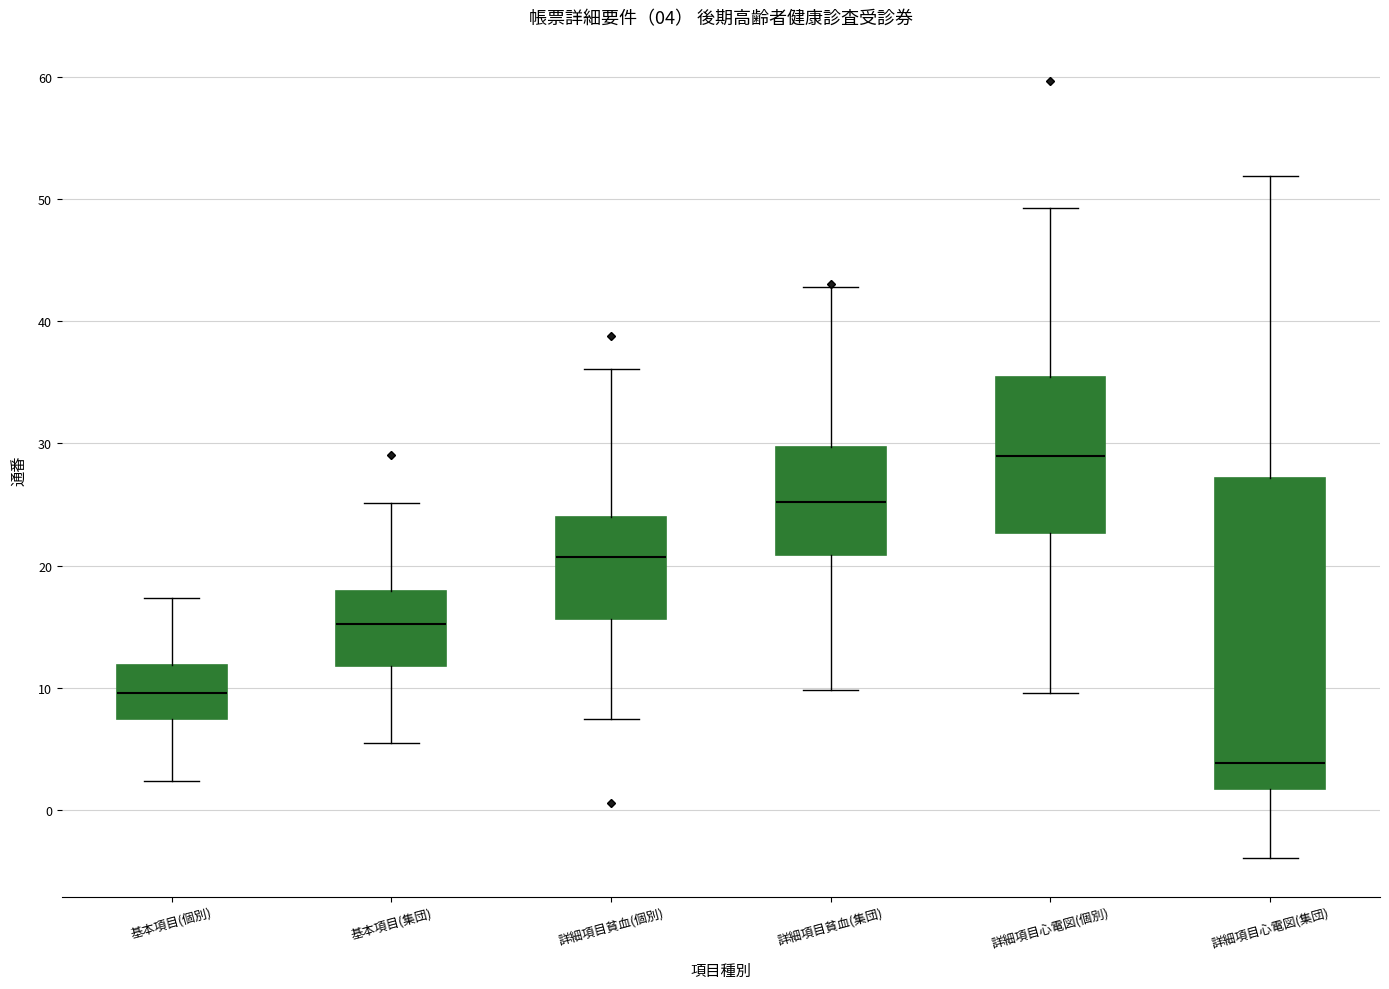

Comparing the boxes themselves (not the whiskers), which one is the tallest?

詳細項目心電図(集団)